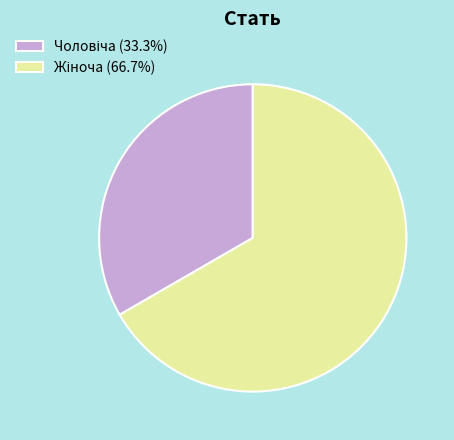

Is there any slice that represents more than half of the pie?

Yes